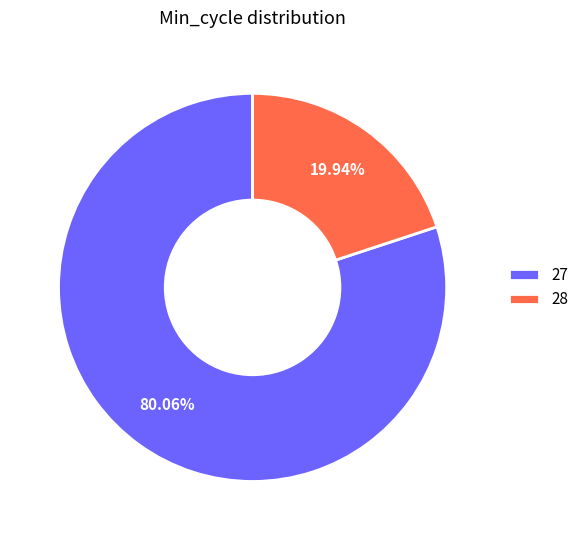

The 27 slice represents 1% of the pie. True or false?

False